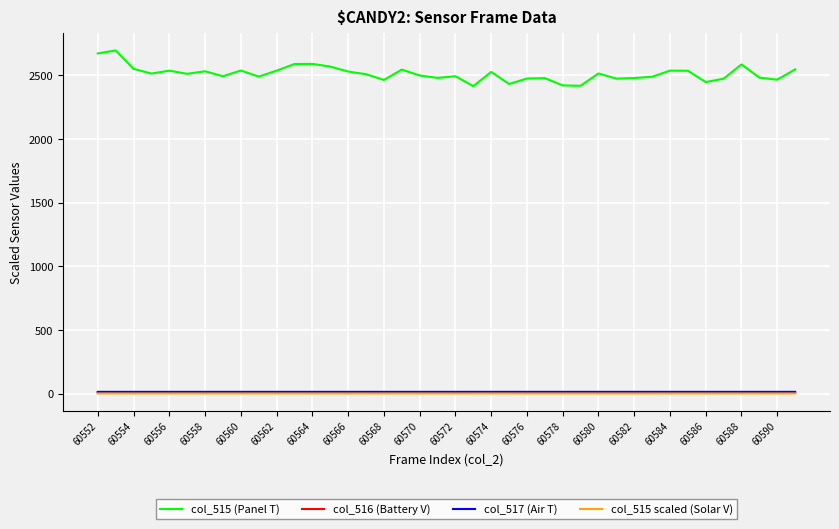

What is the minimum value for col_515 (Panel T)?

2415.0